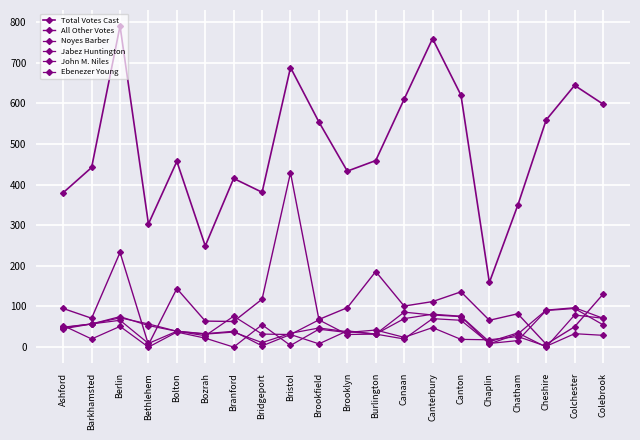

What is the sum of the All Other Votes values at Ashford and Canterbury?

207